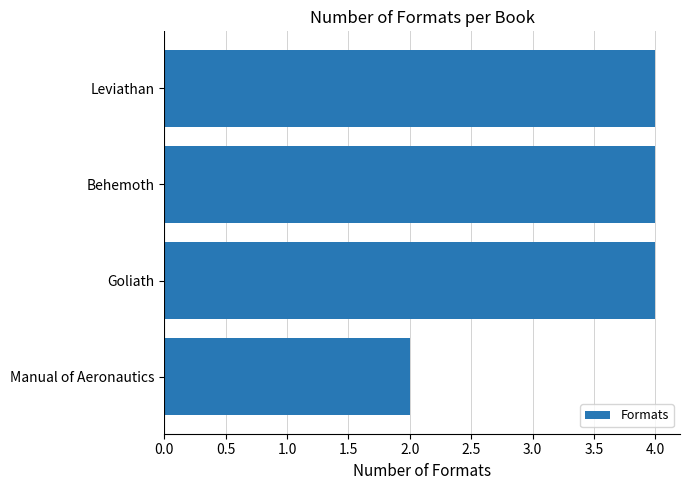

True or false: the data shows 2 at Goliath.

False